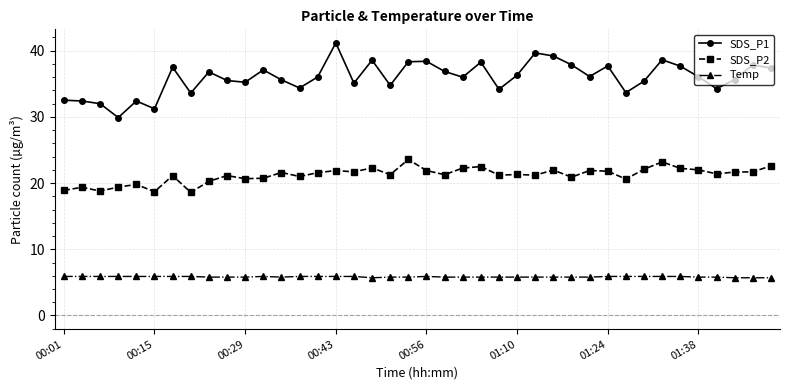

What is the difference between the maximum and second lowest values in the SDS_P1 series?

9.9